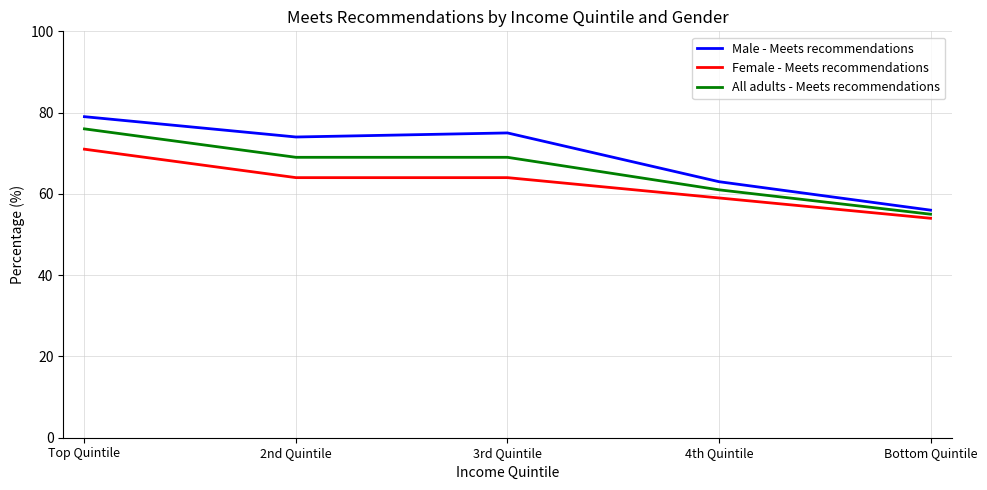

How many All adults - Meets recommendations values are between 61 and 69?

3